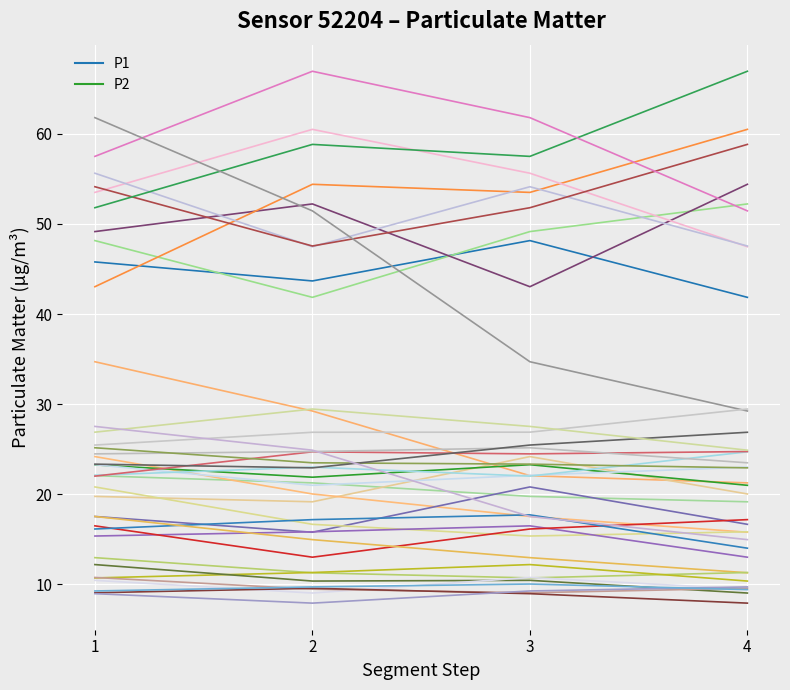

What is the total value across all series at 2?

65.5